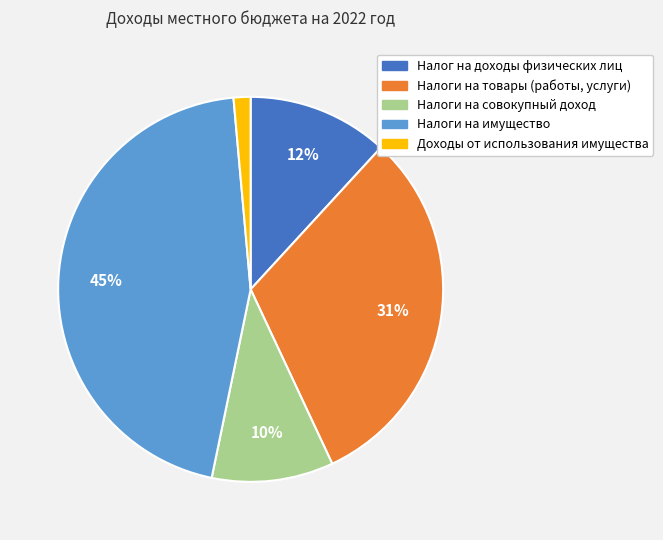

Approximately how many times larger is the value at Налог на доходы физических лиц compared to Налоги на имущество?

0.3